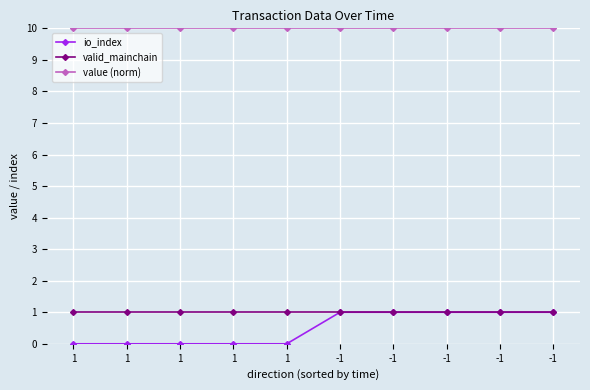

What is the total value across all series at -1?

12